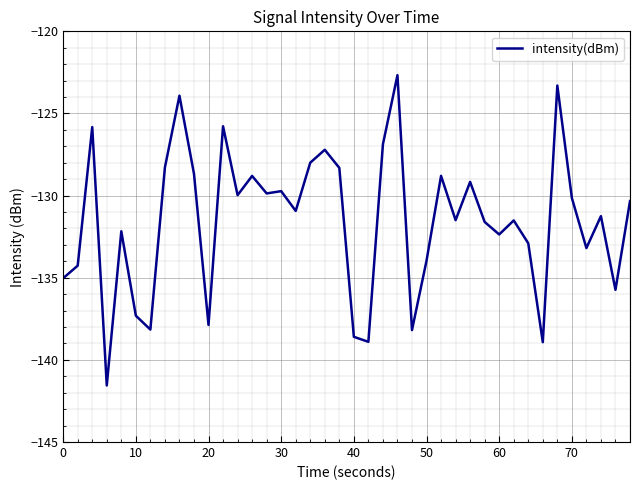

What is the difference between the maximum and minimum values?

18.9